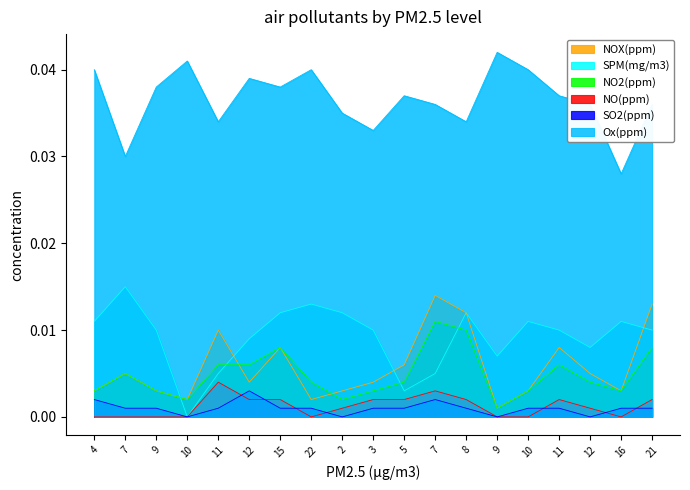

What is the label of the 17th point from the left?

12